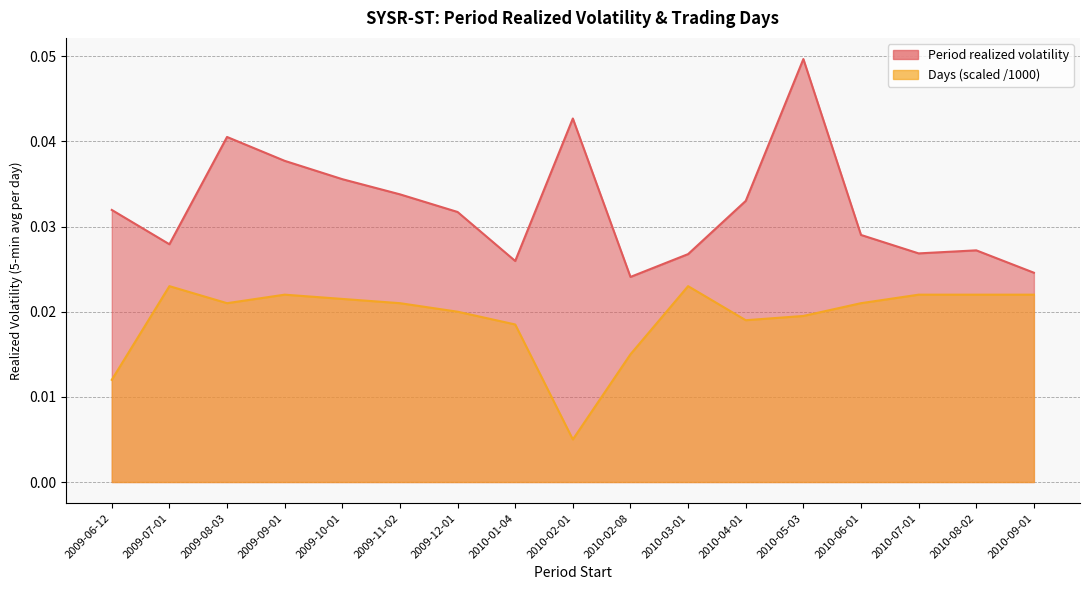

Which series has the largest total across all categories?

Period realized volatility